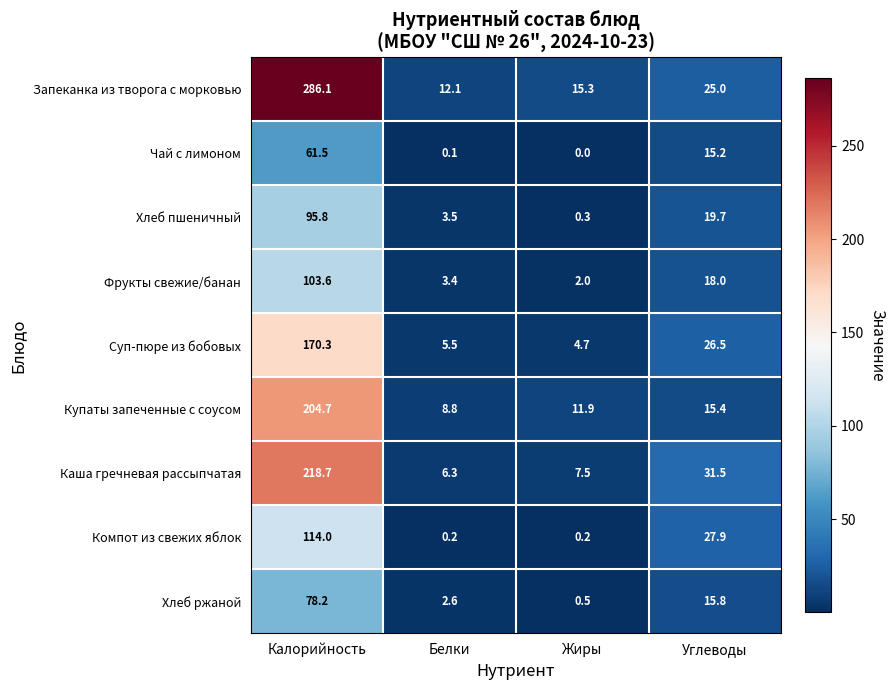

List the series in order of their peak value, lowest first.

Чай с лимоном, Хлеб ржаной, Хлеб пшеничный, Фрукты свежие/банан, Компот из свежих яблок, Суп-пюре из бобовых, Купаты запеченные с соусом, Каша гречневая рассыпчатая, Запеканка из творога с морковью